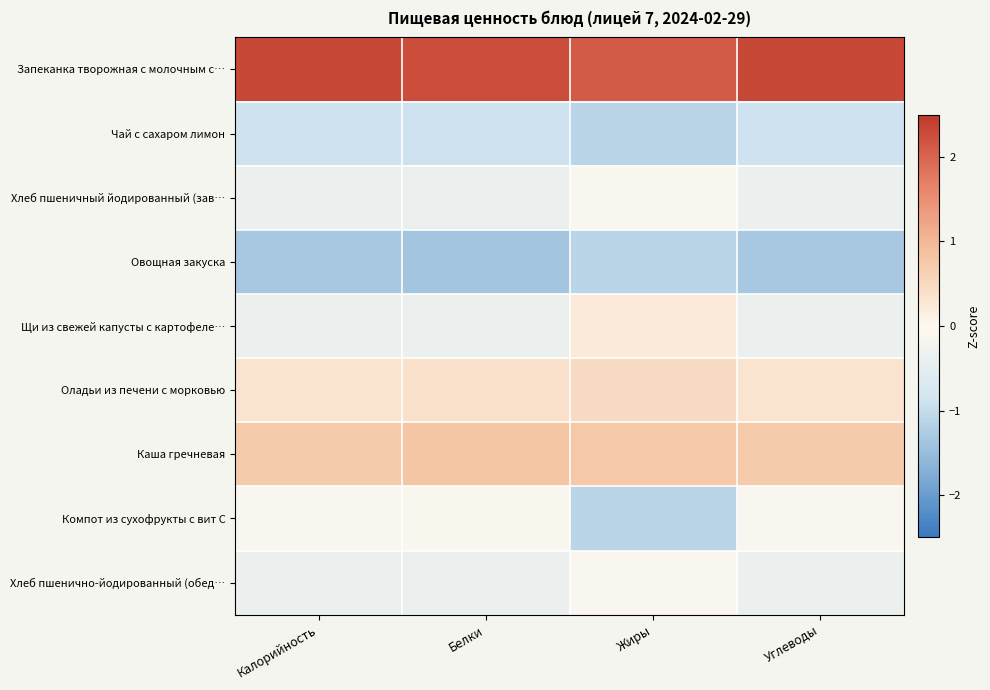

At which category is the sum across all series the highest?

Калорийность